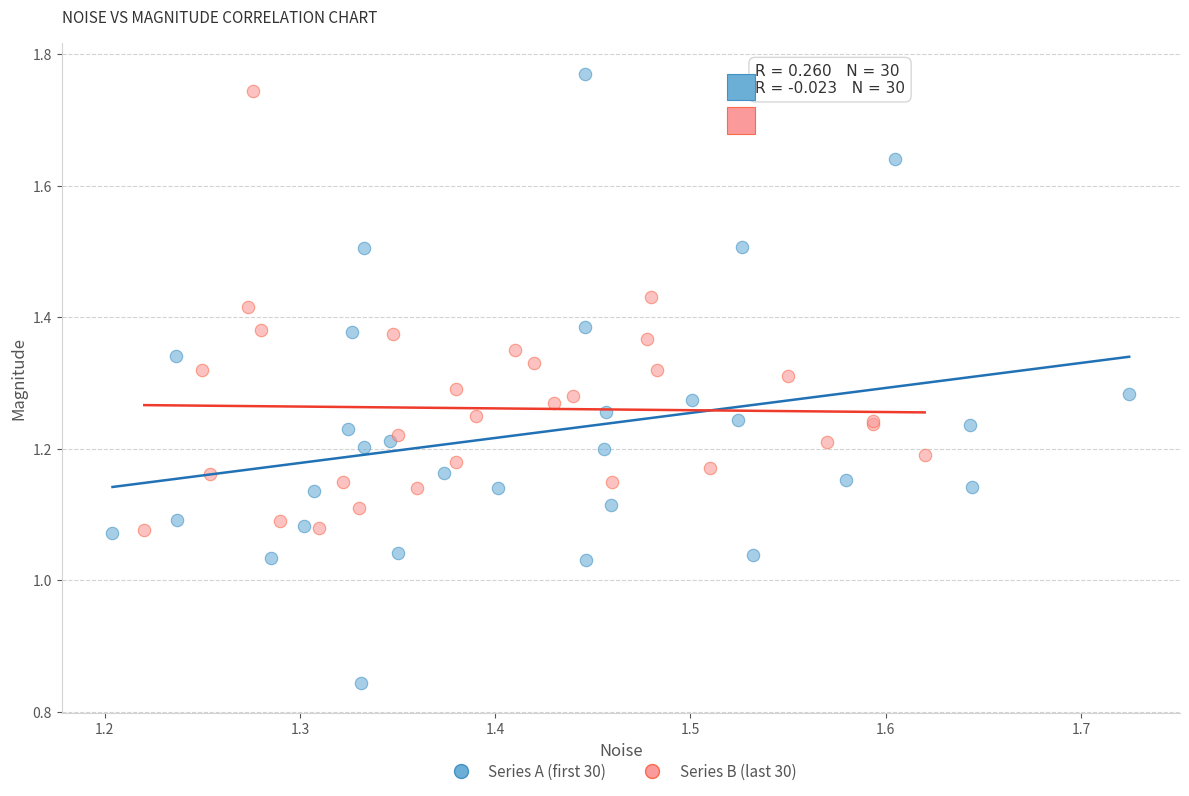

Which series has the widest spread of Y values?

Series A (first 30)